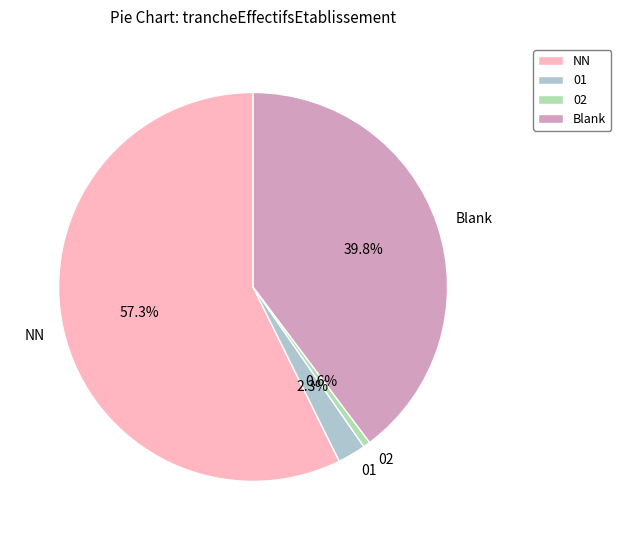

Rank the categories by value from lowest to highest.

02, 01, Blank, NN